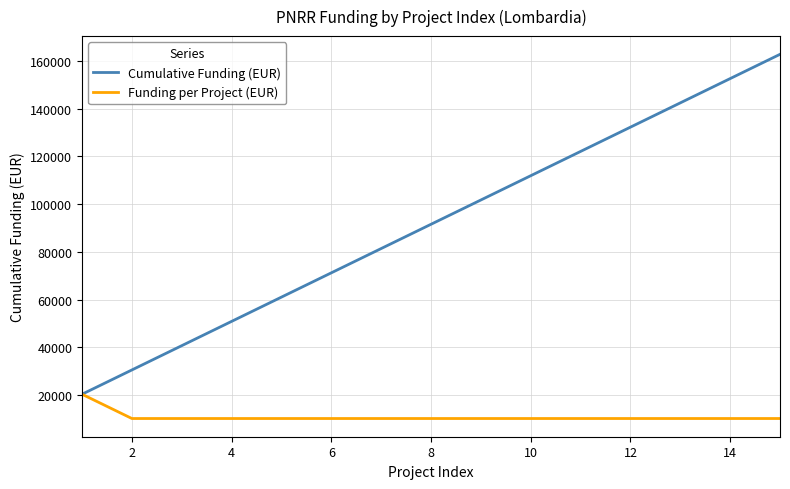

How many lines are shown in the chart?

2